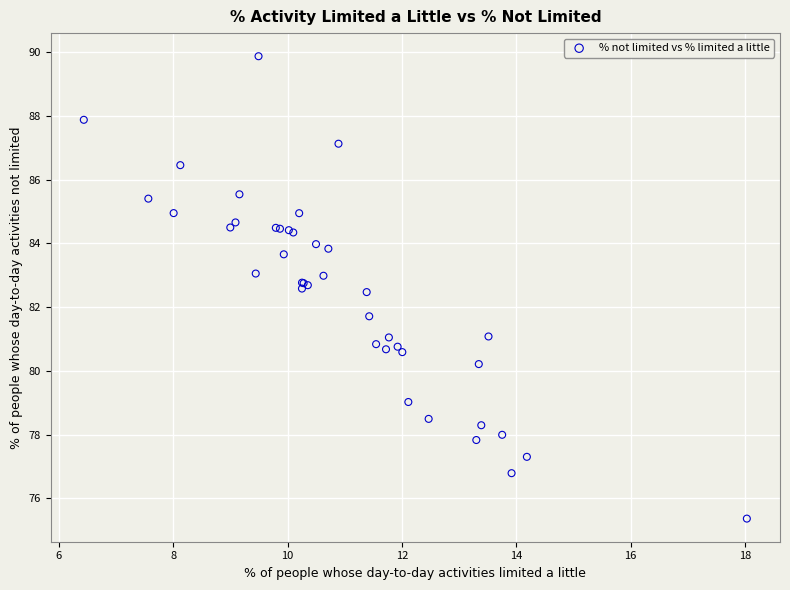

What Y value in the scatter plot is closest to 82?

81.7